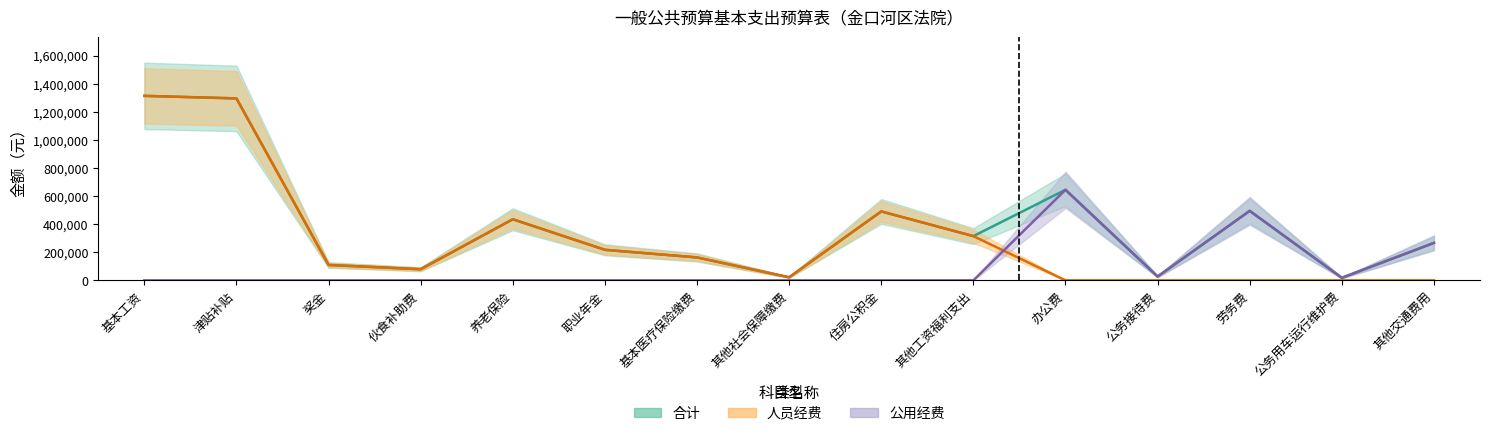

True or false: 公用经费 has a value of 495000 at 劳务费.

True